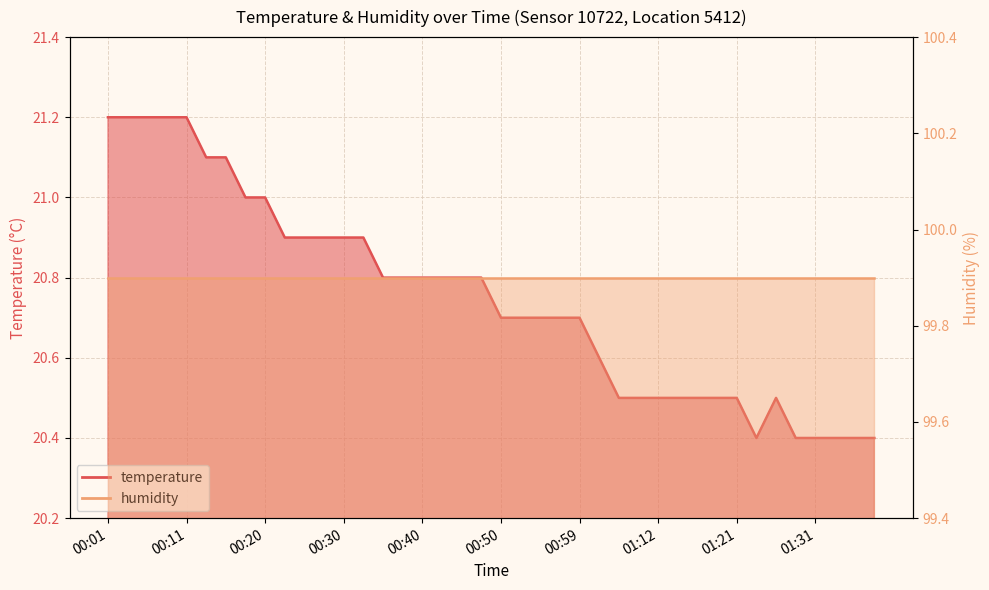

At which category does the chart reach its minimum across all series?

01:24